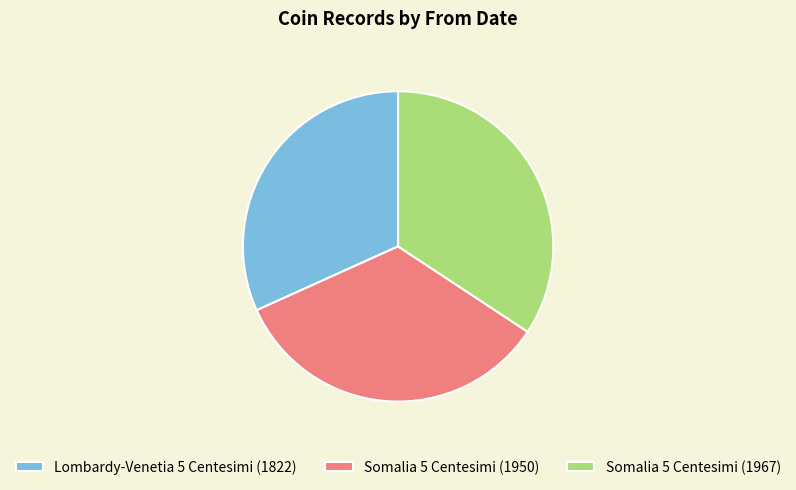

What is the ratio of the value at Somalia 5 Centesimi (1950) to the value at Lombardy-Venetia 5 Centesimi (1822)?

1.1